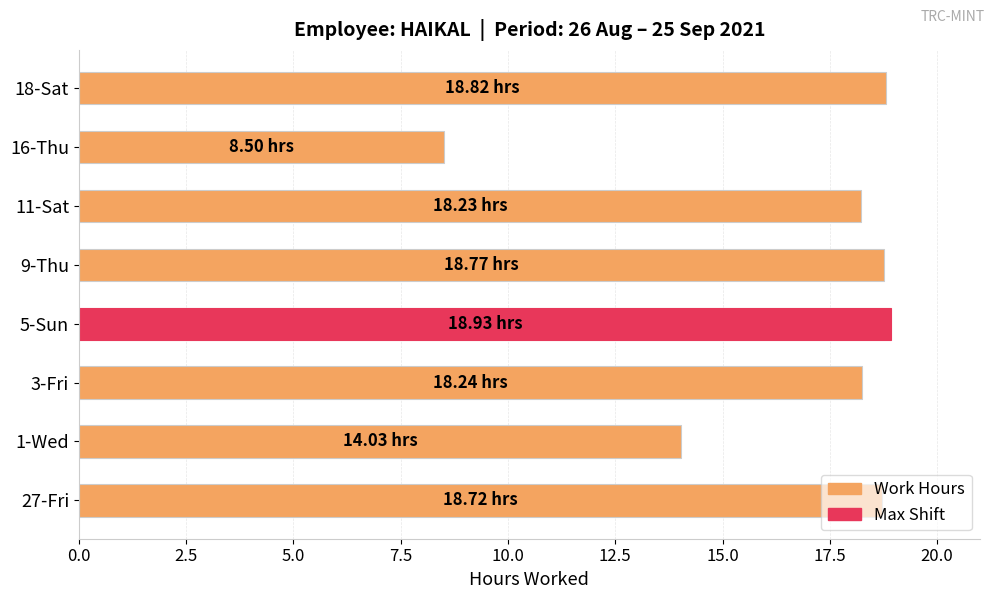

What is the ratio of the value at 9-Thu to the value at 11-Sat?

1.0